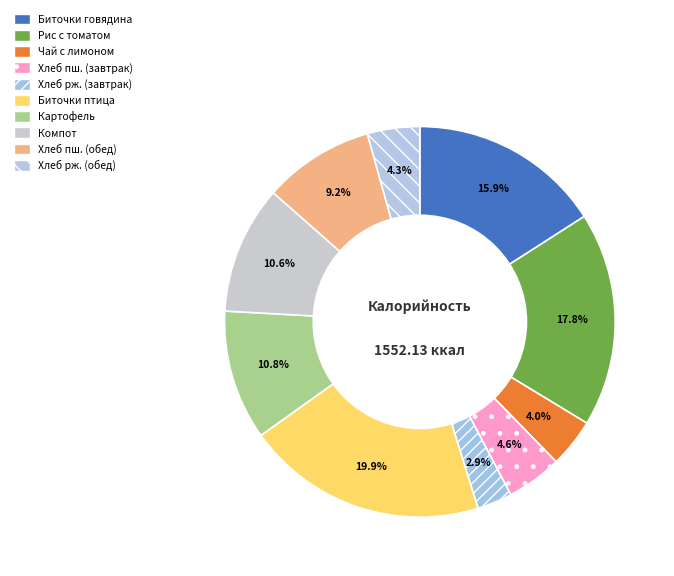

To the nearest percent, what is the difference between the largest and smallest slice percentages?

17%